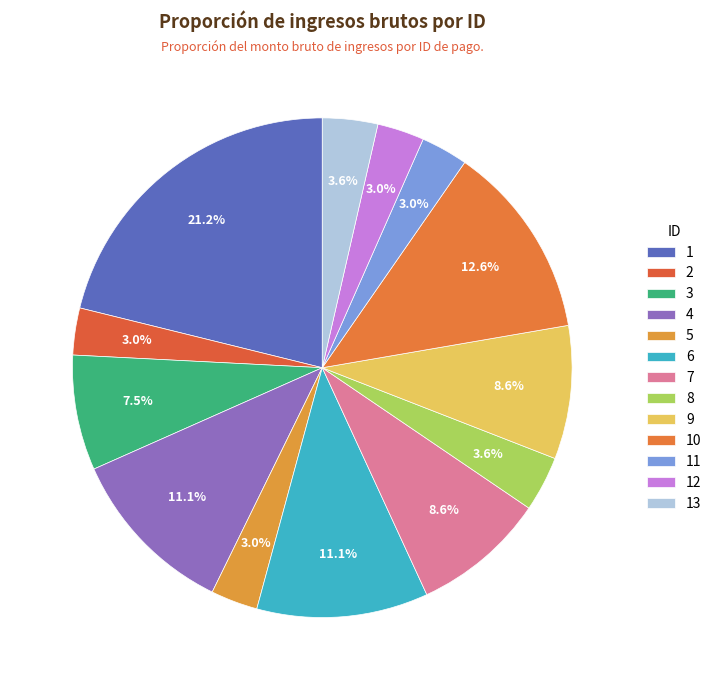

What percentage is the 5 slice, to the nearest percent?

3%